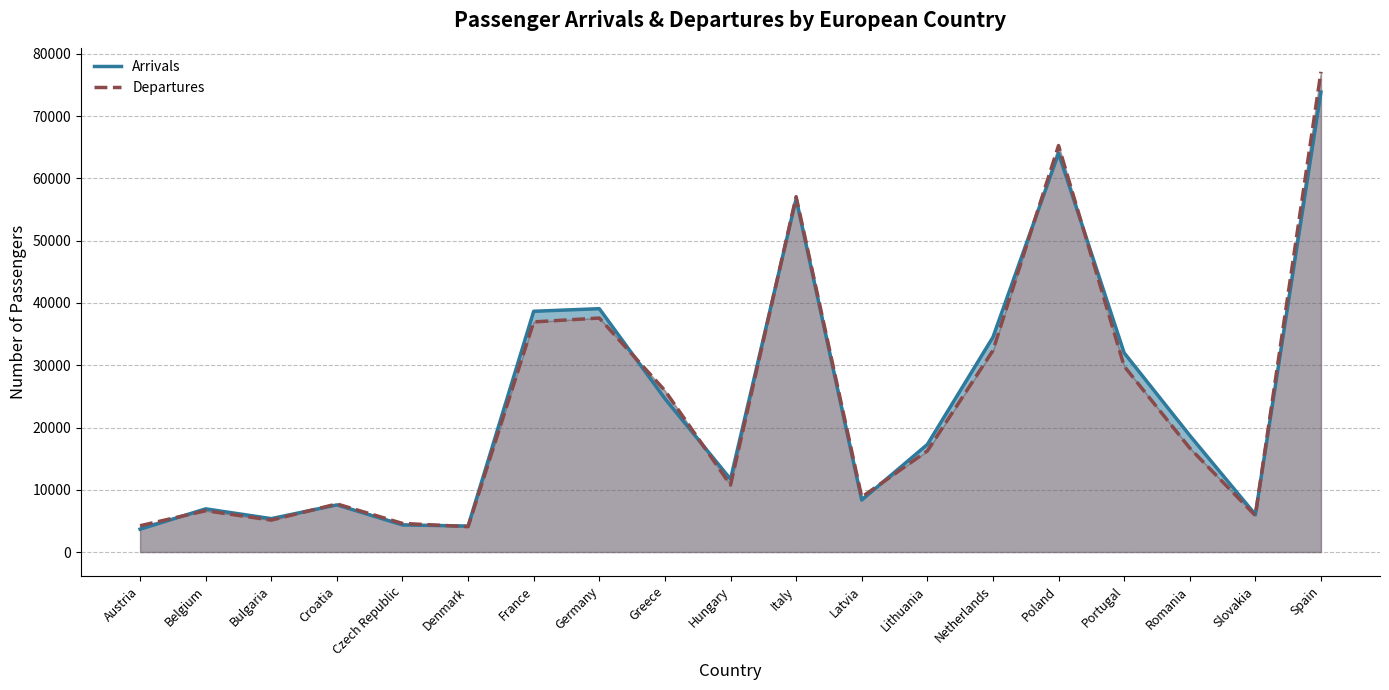

What is the sum of the Departures values at France and Bulgaria?

42082